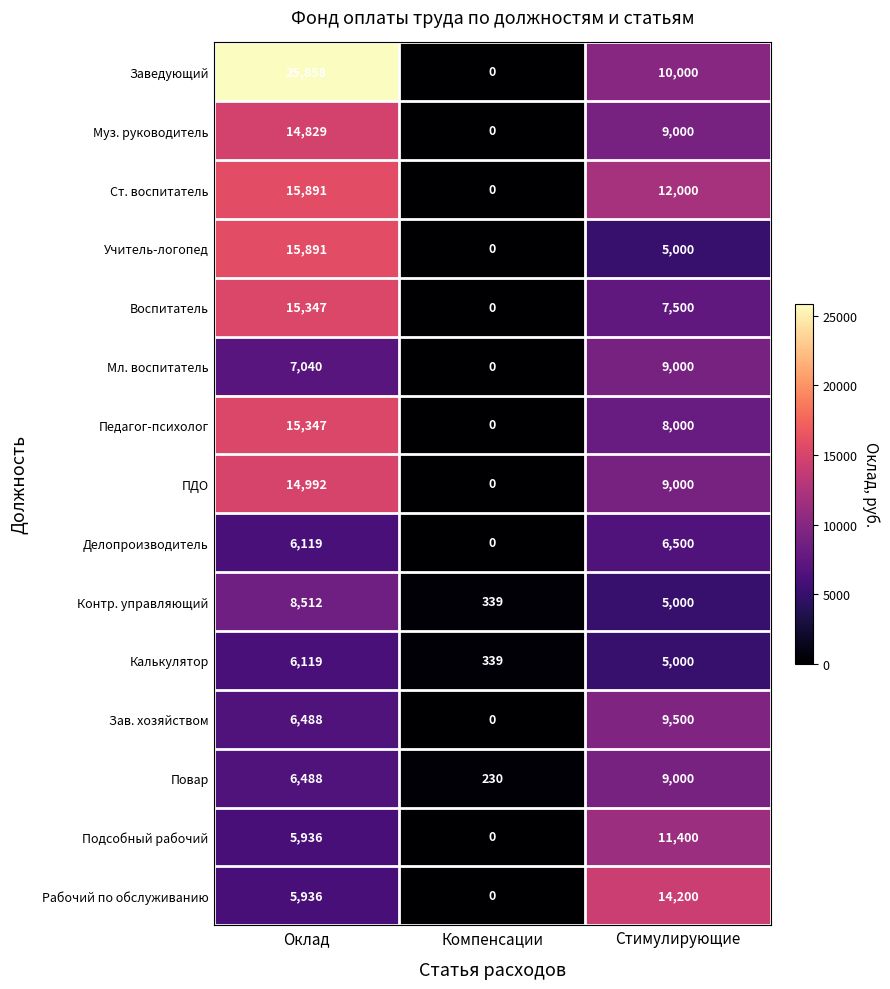

The value of Заведующий at Компенсации is 0. True or false?

True